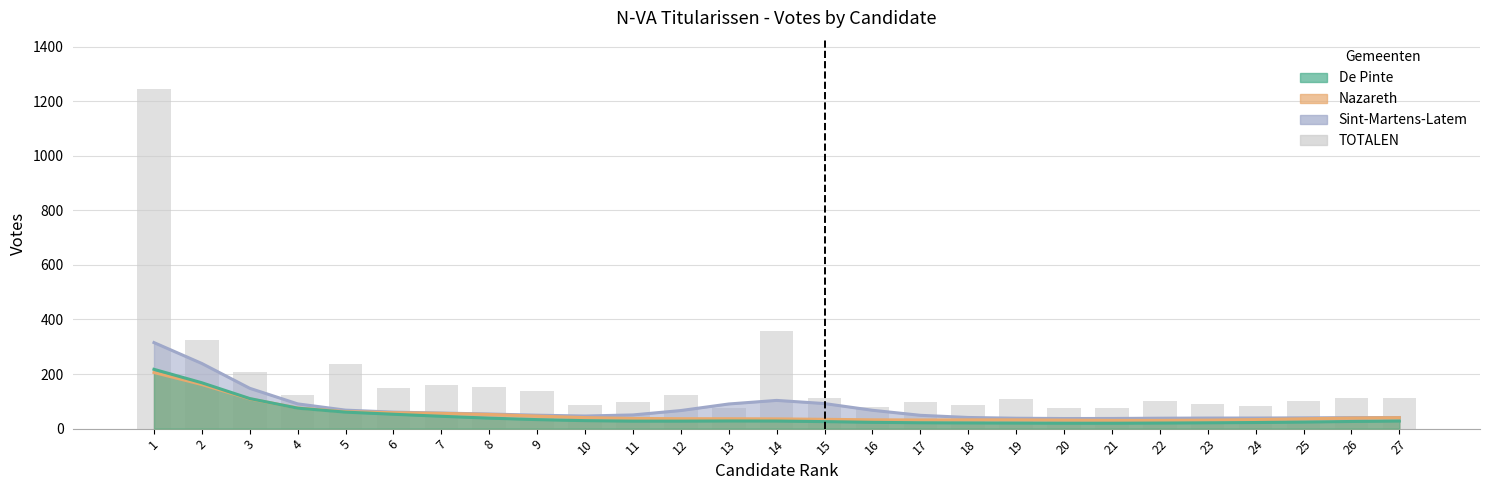

What is the sum of the values at 8 and 21?

227